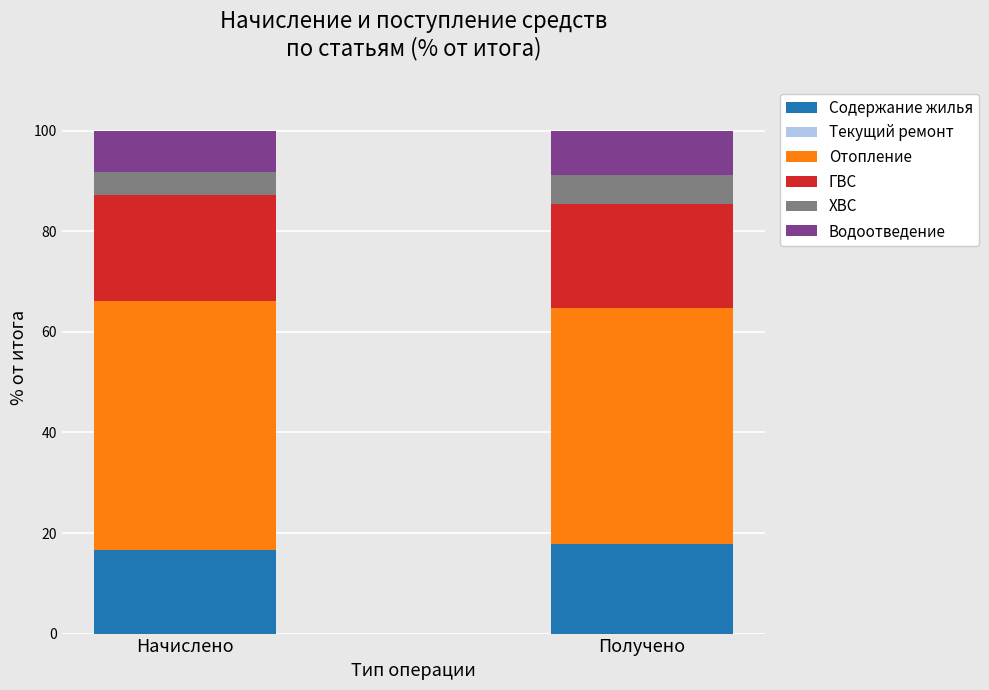

What is the total value across all series at Начислено?

100.0